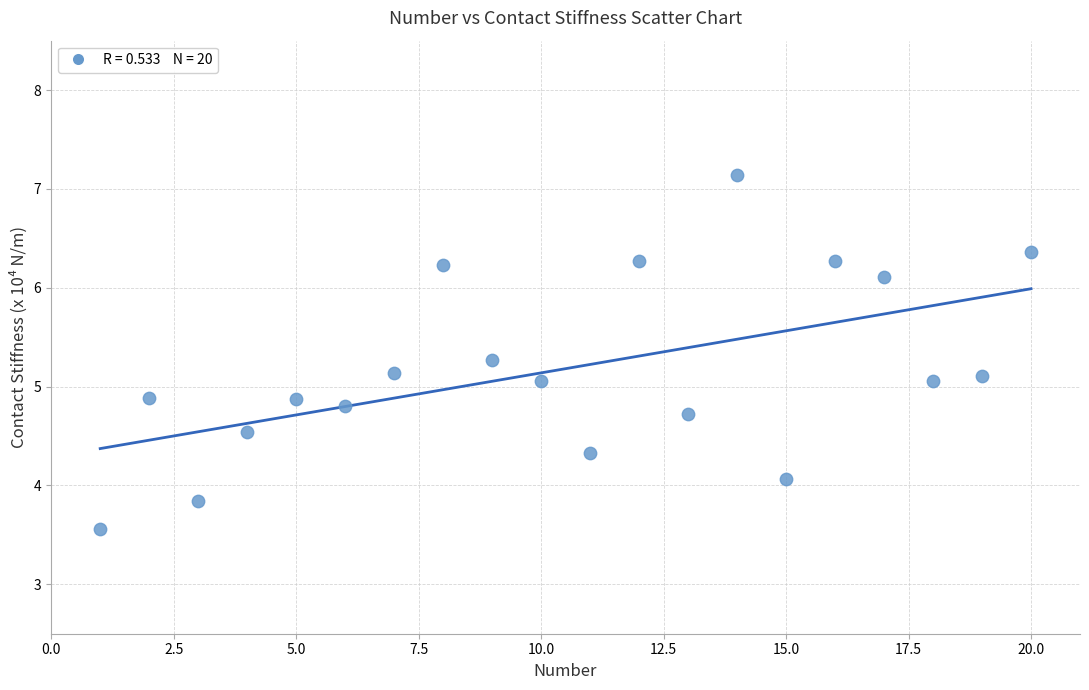

What is the range of Y values (max minus min)?

3.6